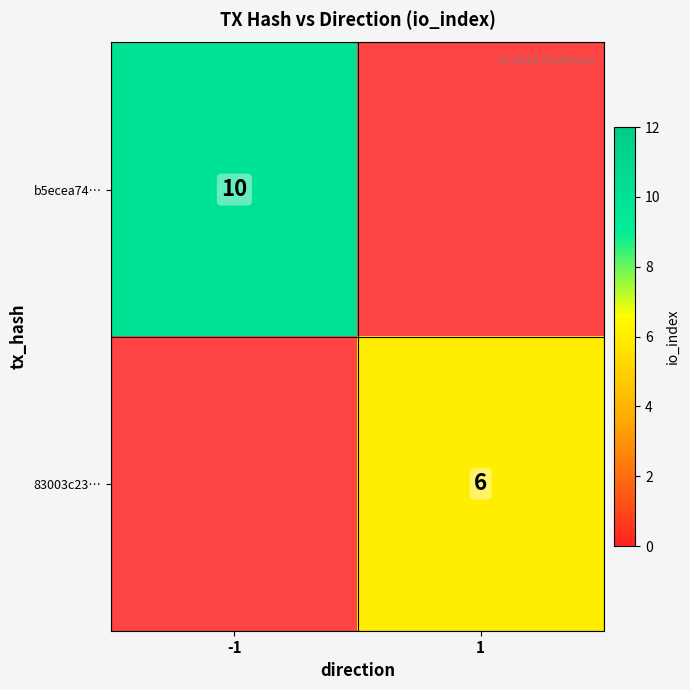

Is it true that 83003c23… equals 2.9 at 1?

False